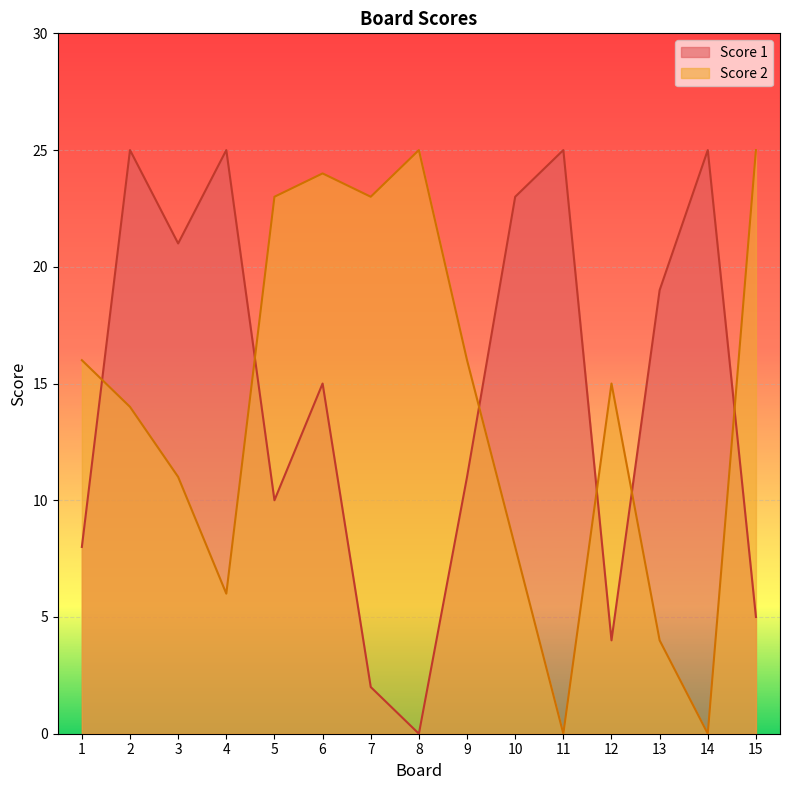

Rank the categories by Score 1 value from highest to lowest.

2, 4, 11, 14, 10, 3, 13, 6, 9, 5, 1, 15, 12, 7, 8